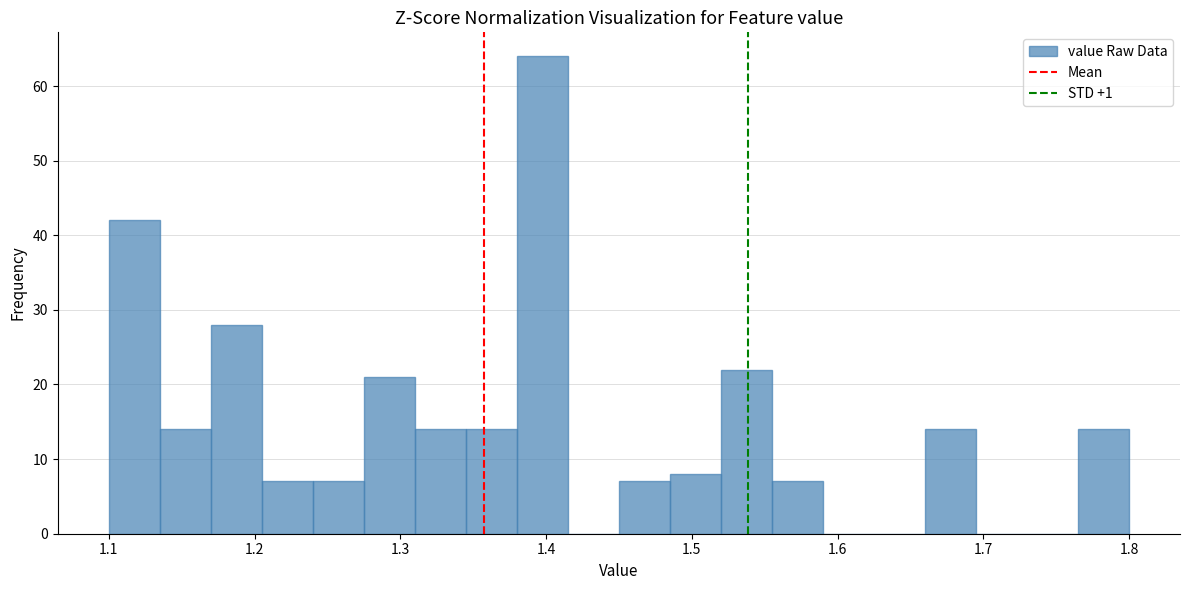

Read against the x-axis, roughly where is the centre of the tallest bar?

1.40